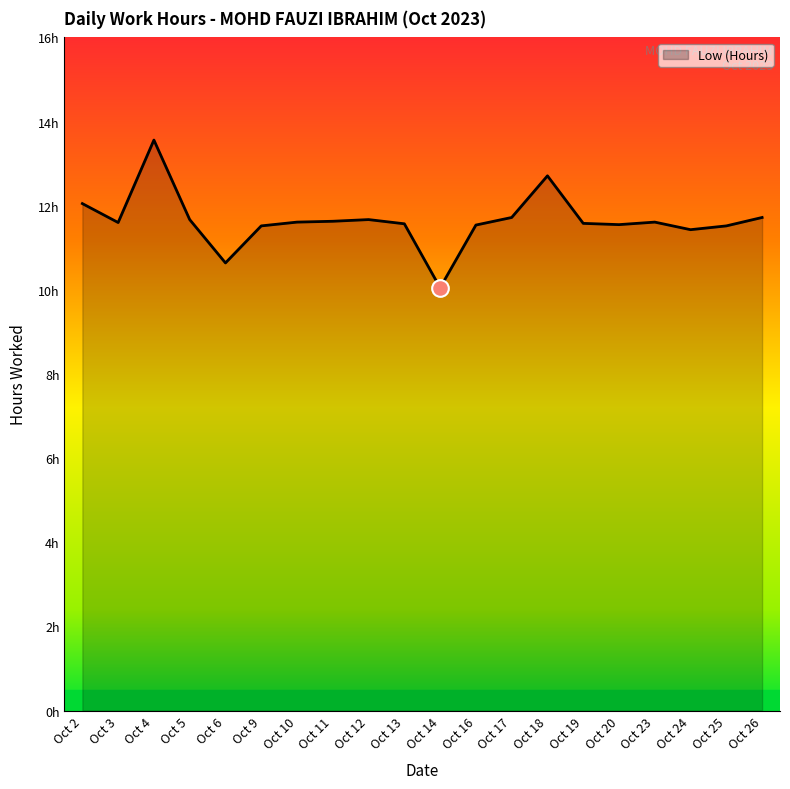

Which label corresponds to the smallest value in the chart?

Oct 14